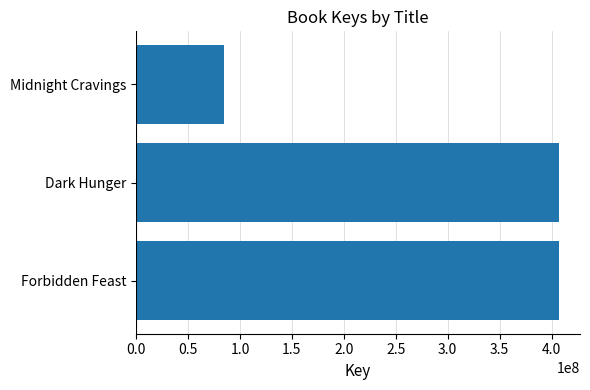

Where is the data nearest to the value 245709548?

Dark Hunger